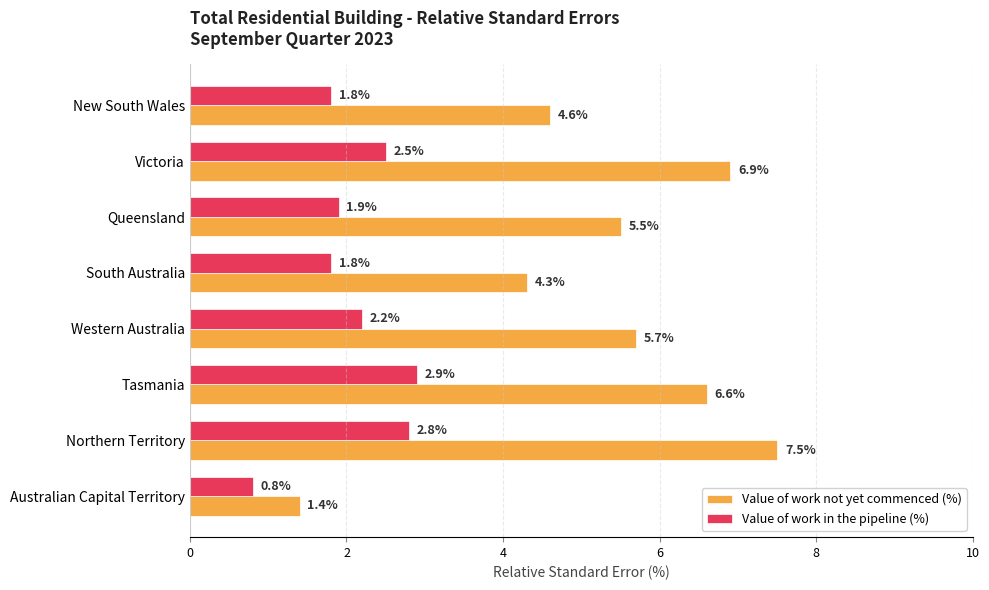

What are all the series names shown in the legend?

Value of work not yet commenced (%), Value of work in the pipeline (%)